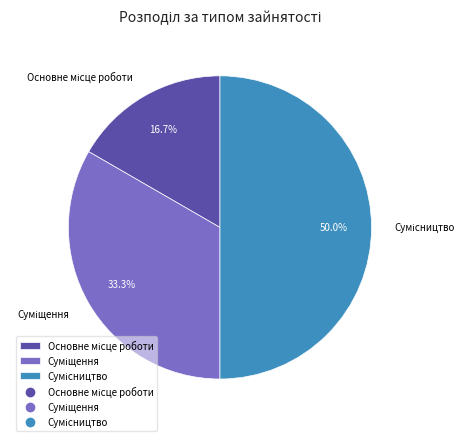

Does Суміщення represent more than half of the total?

No